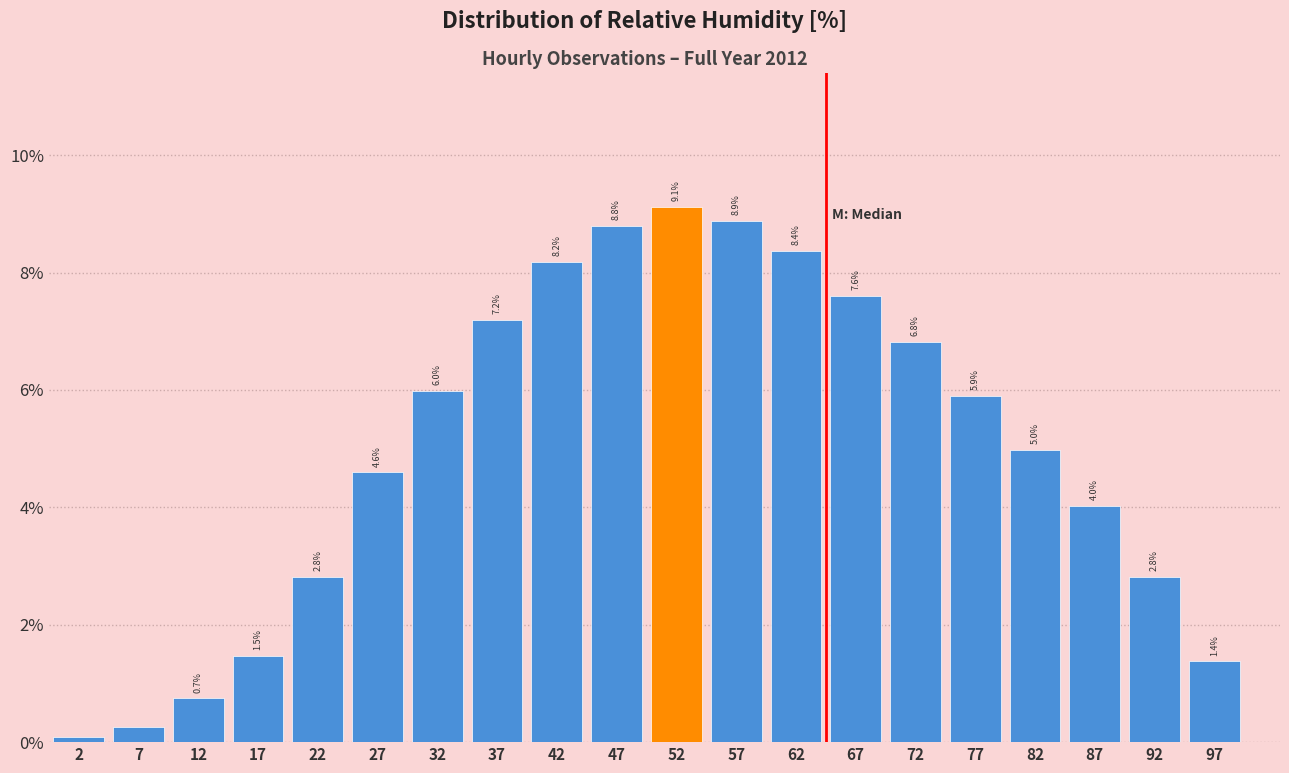

Which category has the highest value across all series?

52